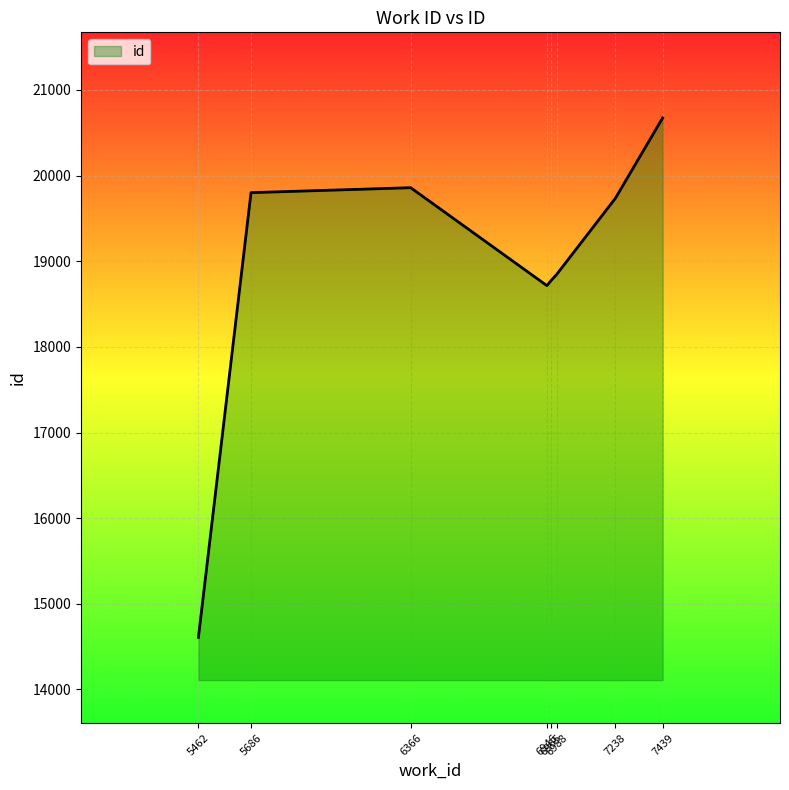

Count the number of categories in the chart.

8